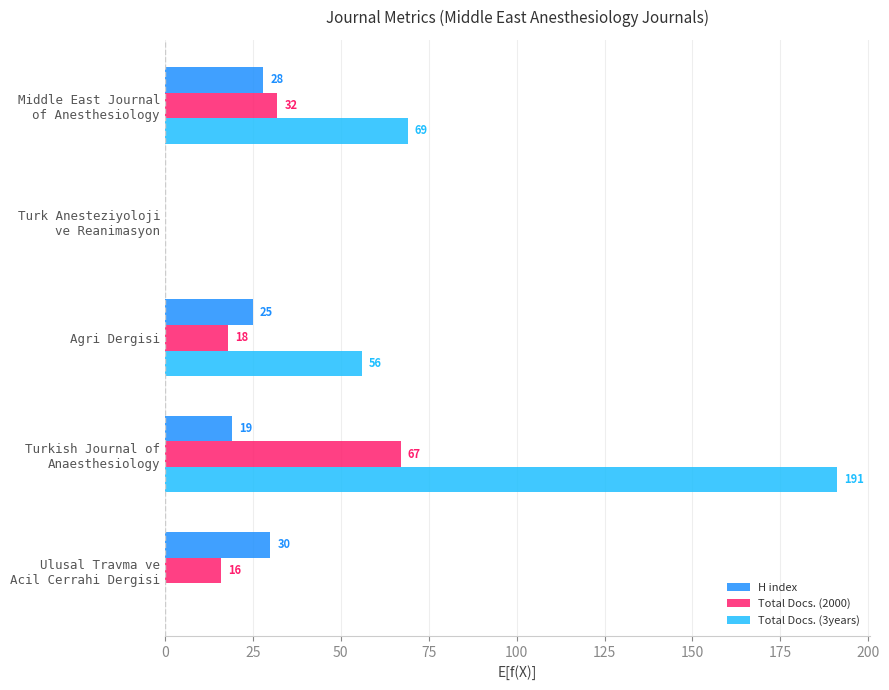

The Total Docs. (3years) series shows 56 at Agri Dergisi. True or false?

True